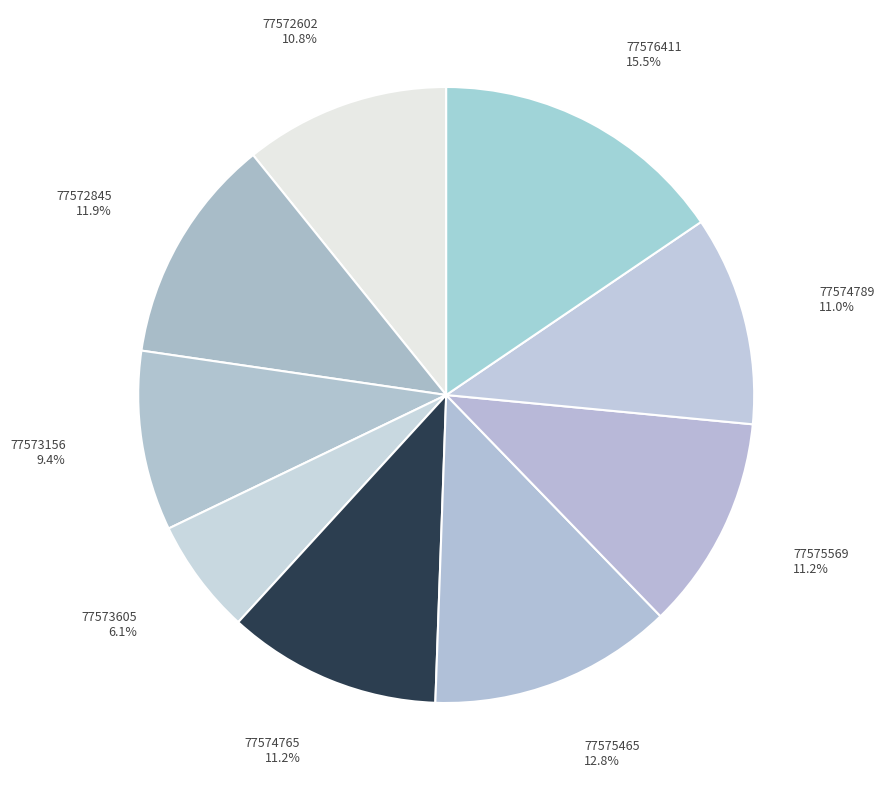

How many slices are in this pie chart?

9